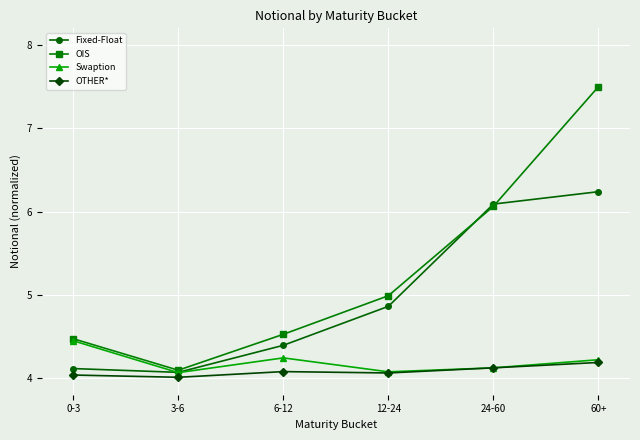

Rank the series by their maximum value, from highest to lowest.

OIS, Fixed-Float, Swaption, OTHER*